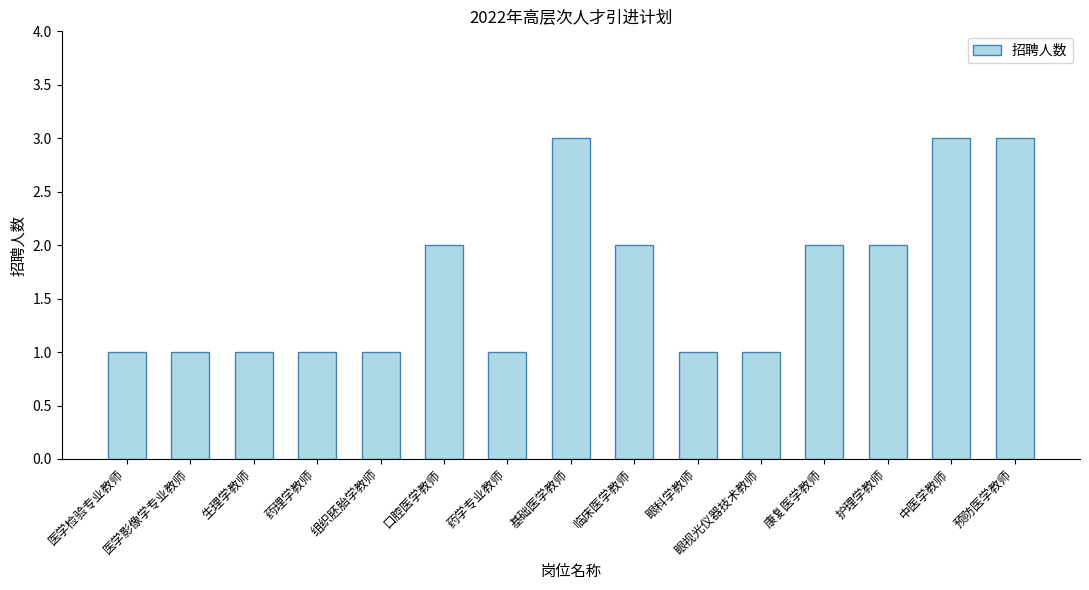

What position from the left is 医学检验专业教师?

1